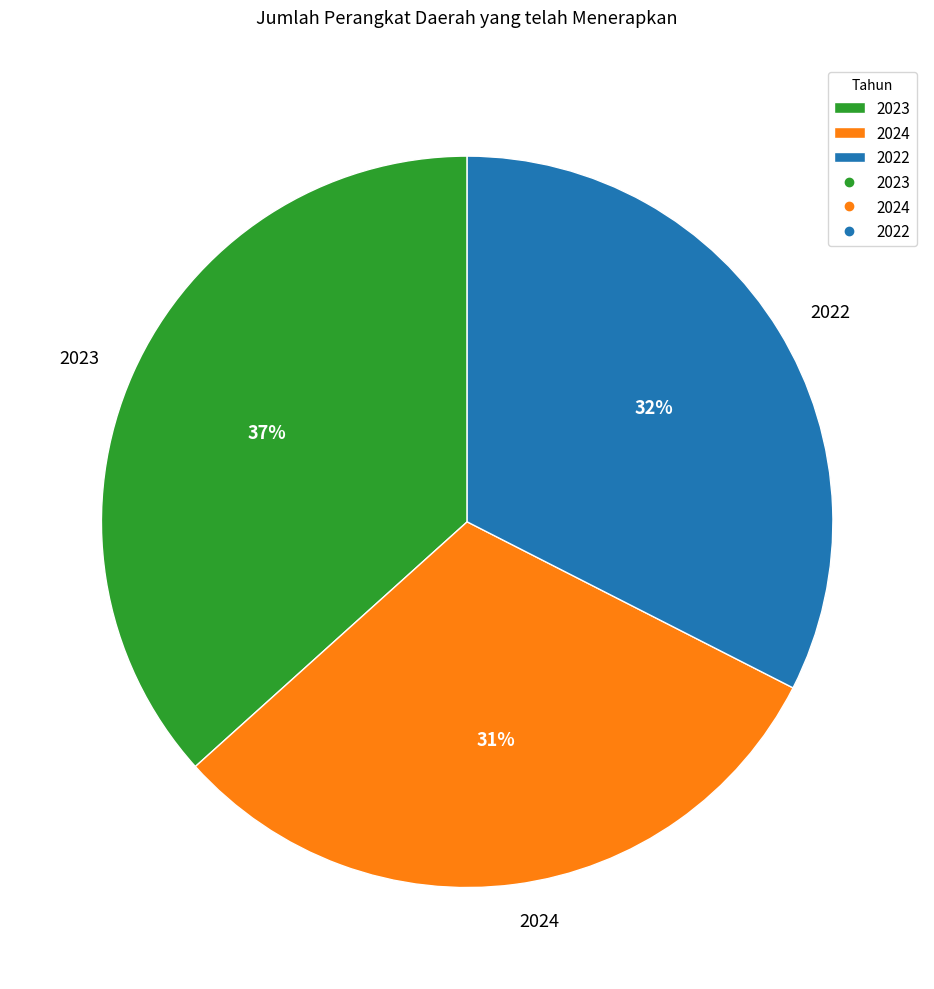

True or false: 2024 accounts for 31% of the total.

True